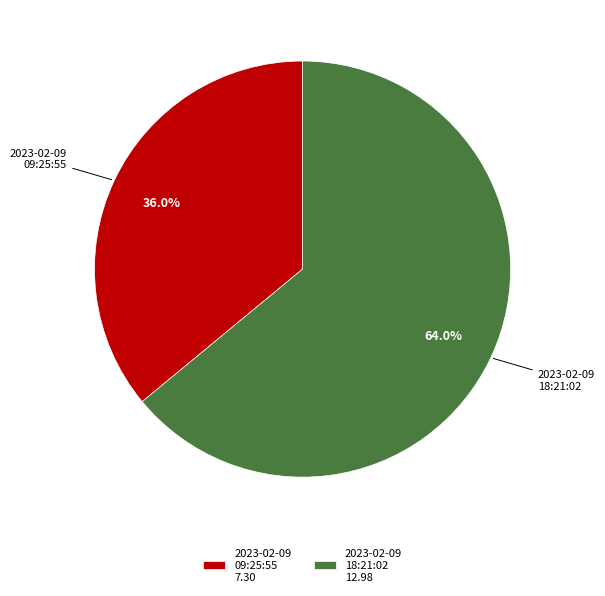

What is the total percentage of 2023-02-09 09:25:55 and 2023-02-09 18:21:02?

100.0%